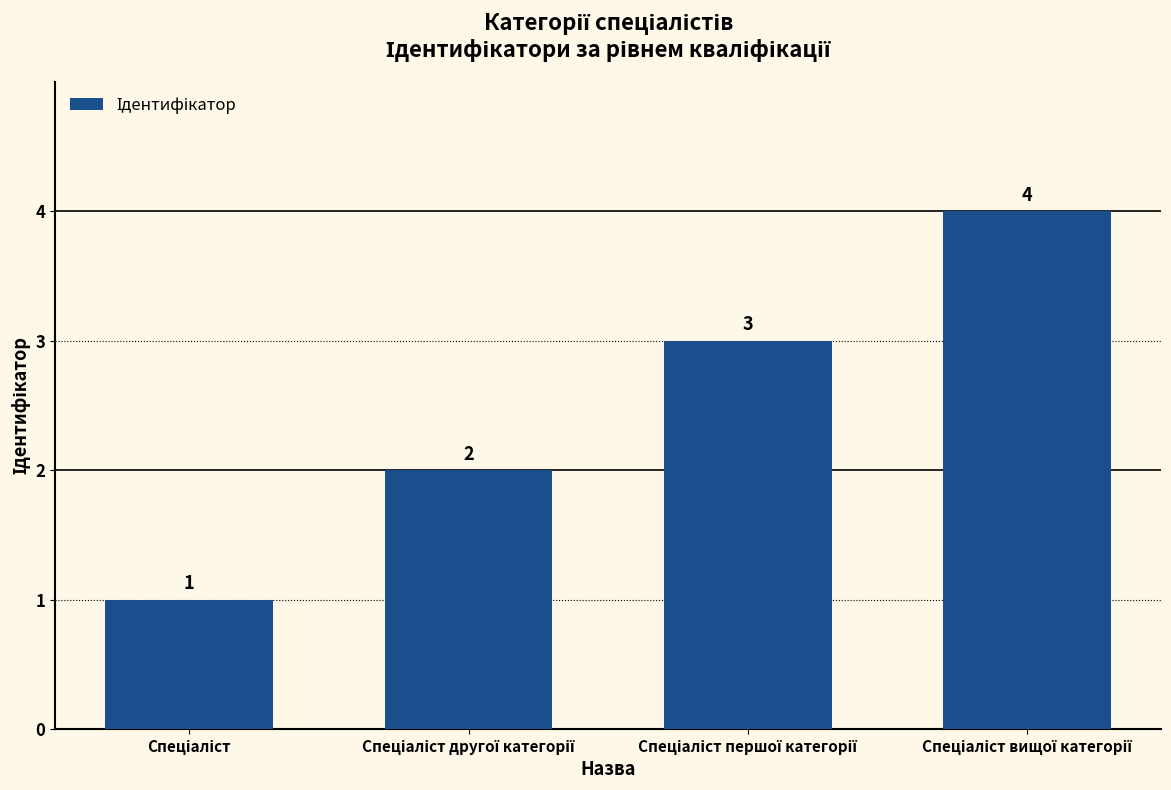

How many values are between 2 and 4?

3